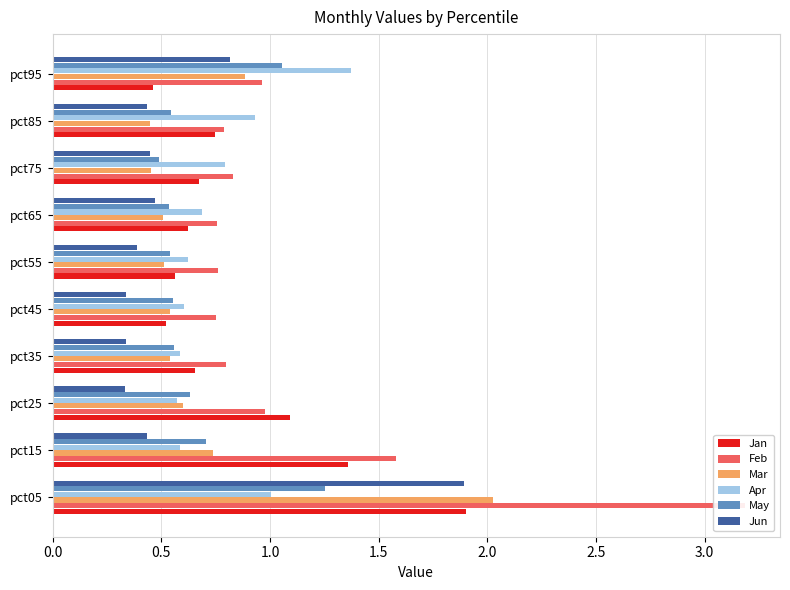

True or false: Mar has a value of 0.9 at pct25.

False